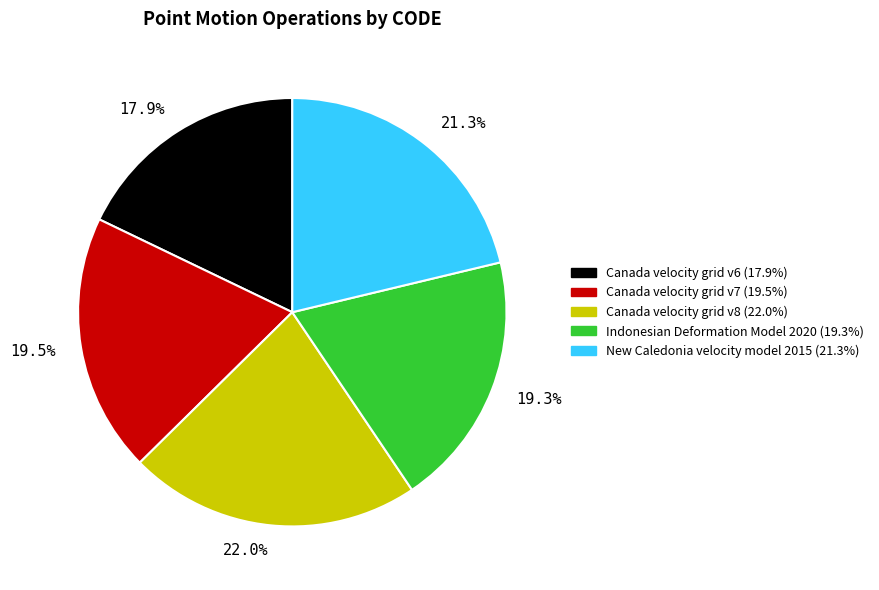

Which category has the biggest portion of the pie?

22.0%